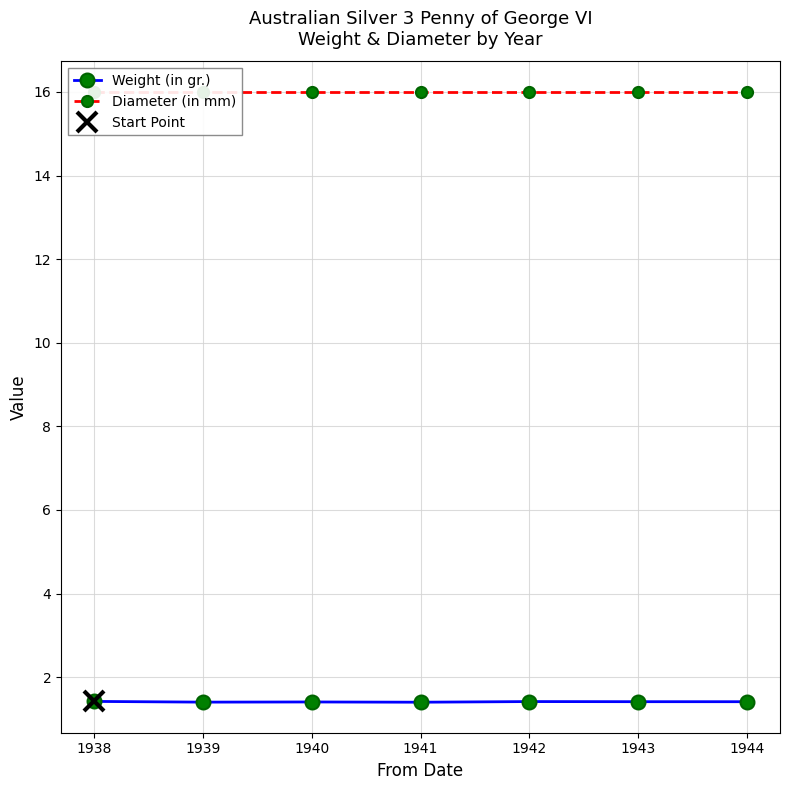

At 1940, list the series in order from largest to smallest.

Diameter (in mm), Weight (in gr.)